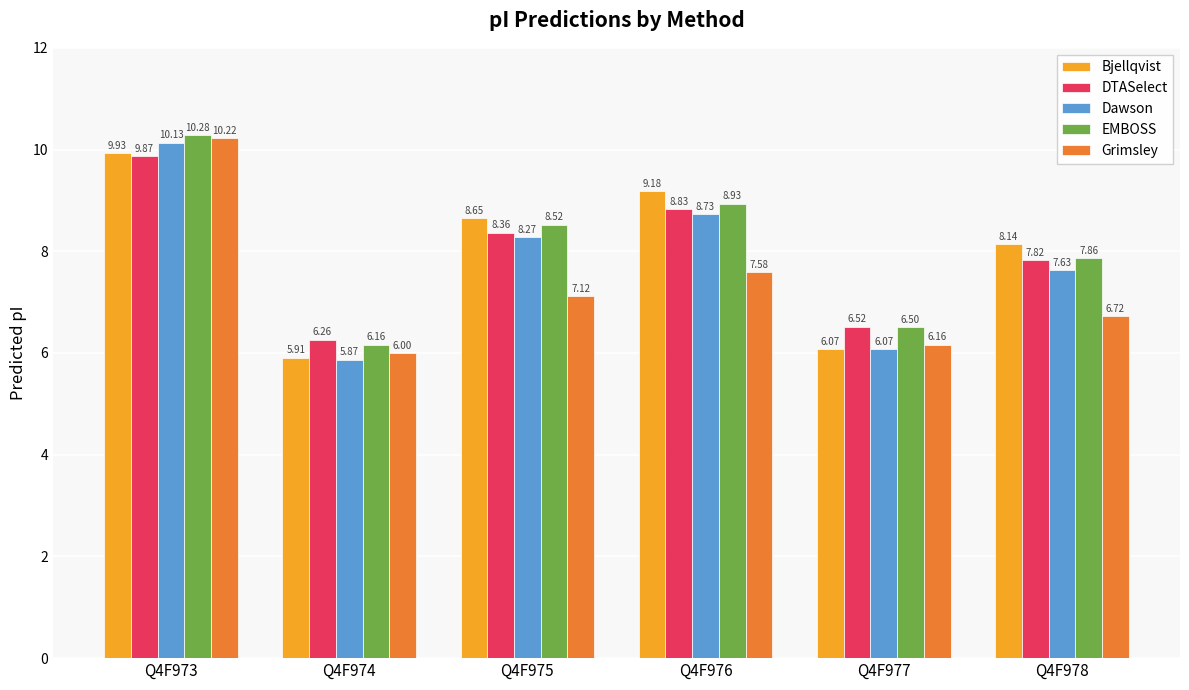

List the labels in order of Bjellqvist value, largest first.

Q4F973, Q4F976, Q4F975, Q4F978, Q4F977, Q4F974